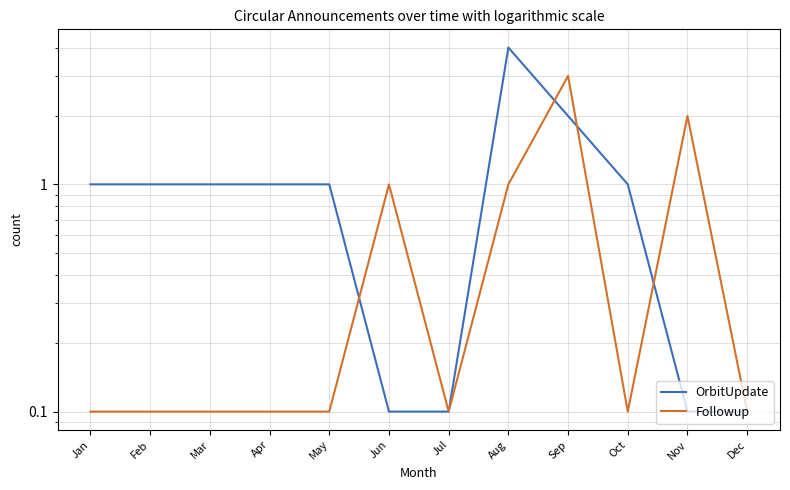

What is the sum of the Followup values at Jul and Sep?

3.1